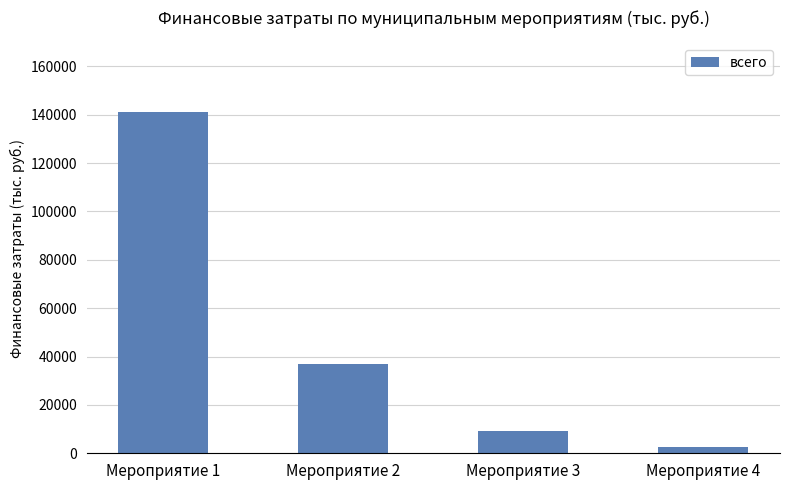

What is the approximate value at Мероприятие 3?

9316.2